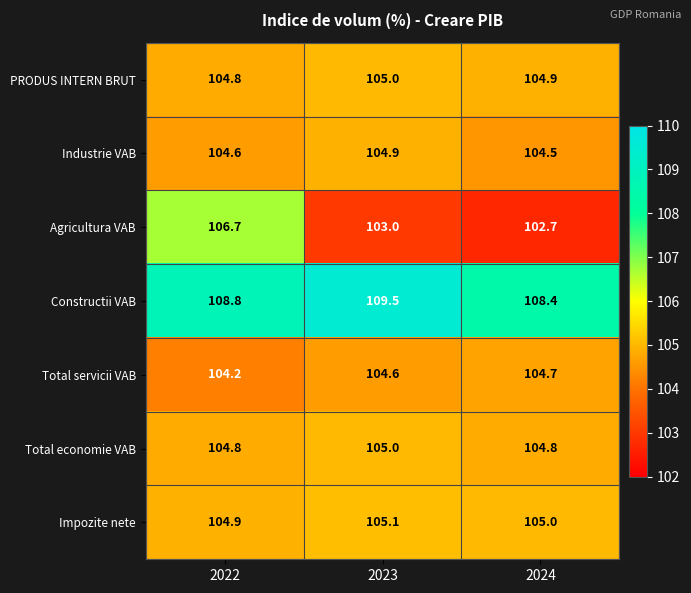

Reading left to right, what are all the values shown in this chart?

PRODUS INTERN BRUT: 104.8	105.0	104.9
Industrie VAB: 104.6	104.9	104.5
Agricultura VAB: 106.7	103.0	102.7
Constructii VAB: 108.8	109.5	108.4
Total servicii VAB: 104.2	104.6	104.7
Total economie VAB: 104.8	105.0	104.8
Impozite nete: 104.9	105.1	105.0